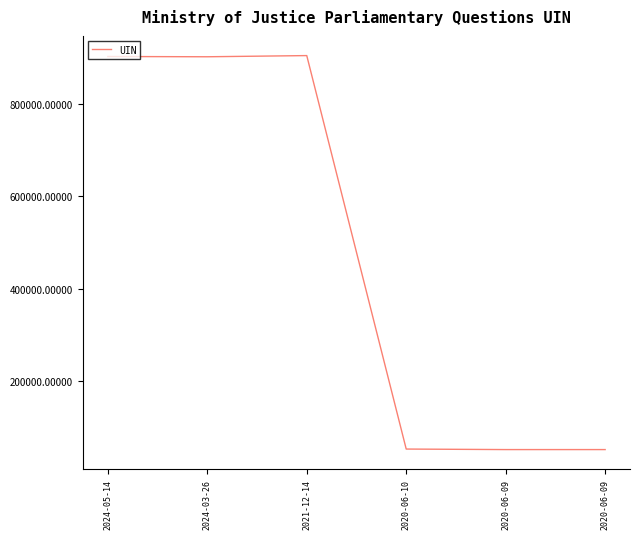

How many lines are shown in the chart?

1